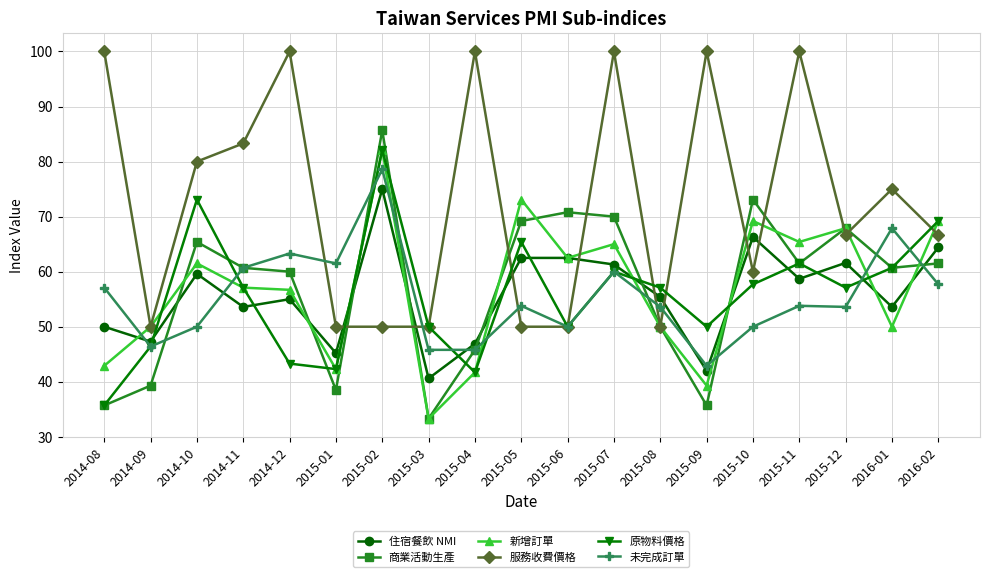

After their last crossing, which series has the higher values: 未完成訂單 or 新增訂單?

新增訂單